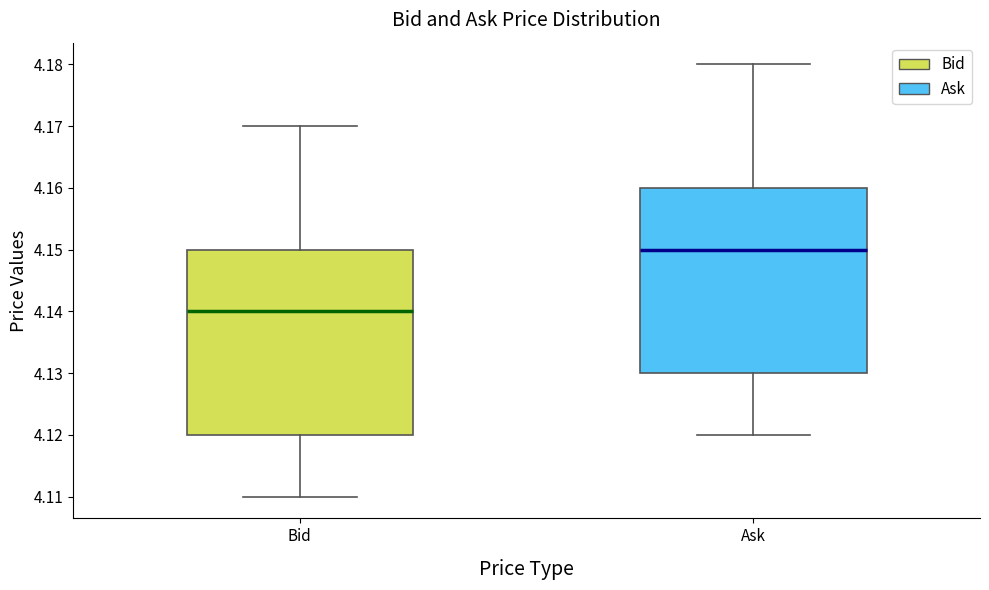

Which box has the highest median line?

Ask